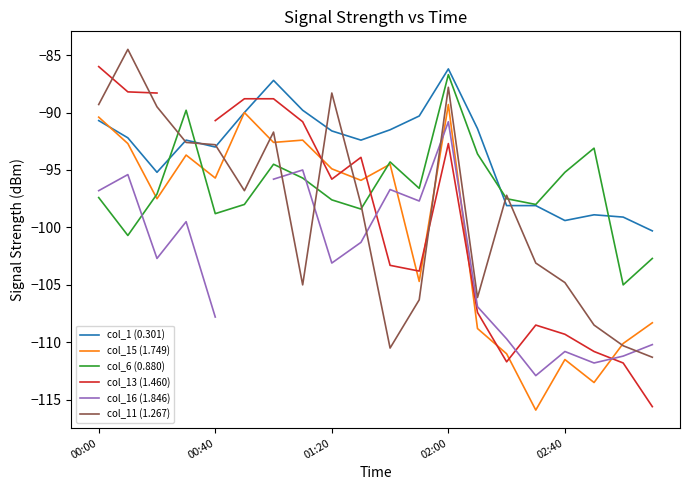

After their last crossing, which series has the higher values: col_16 (1.846) or col_11 (1.267)?

col_16 (1.846)